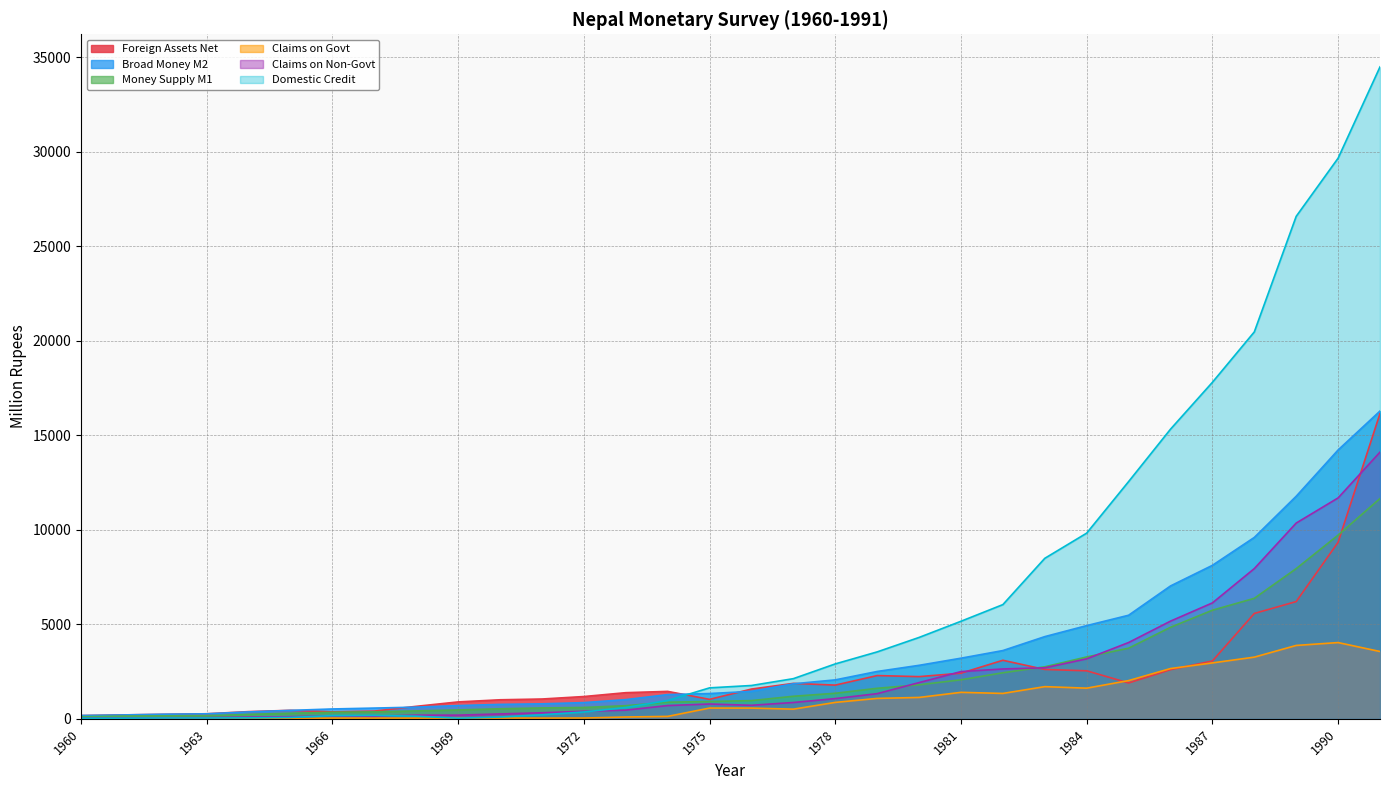

Where do Foreign Assets Net and Claims on Govt first cross each other?

1984 and 1985